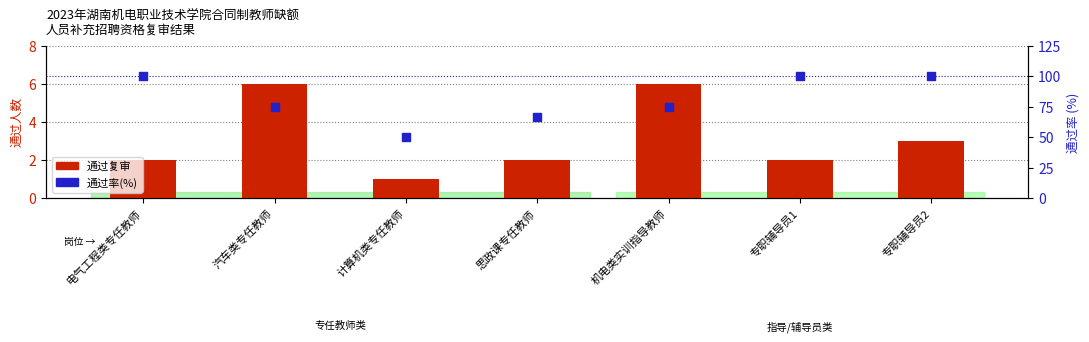

Which series has the largest total across all categories?

通过率(%)